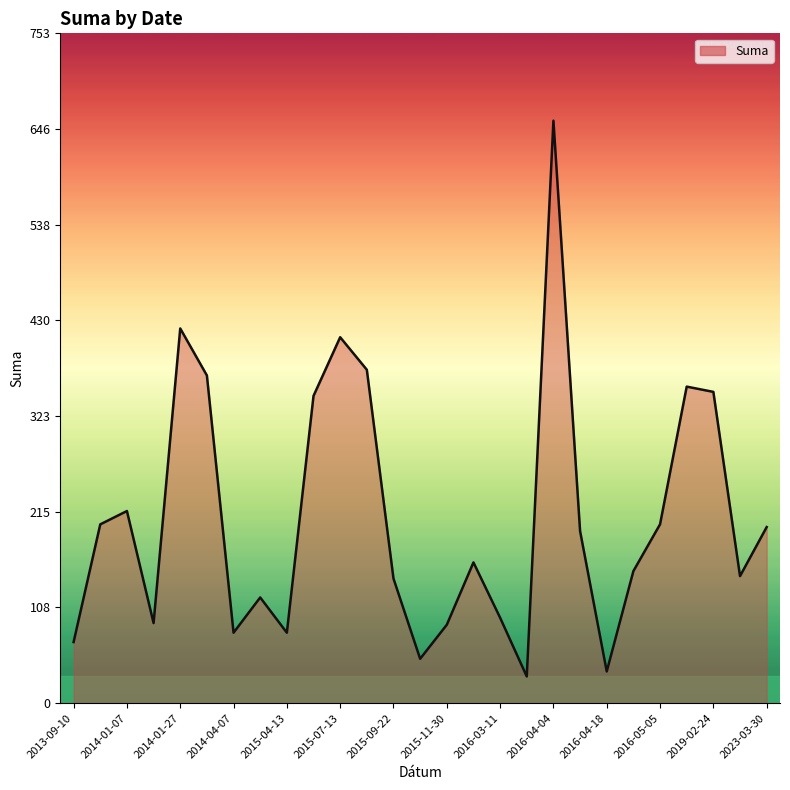

The value at 2016-05-05 is 307.4. True or false?

False